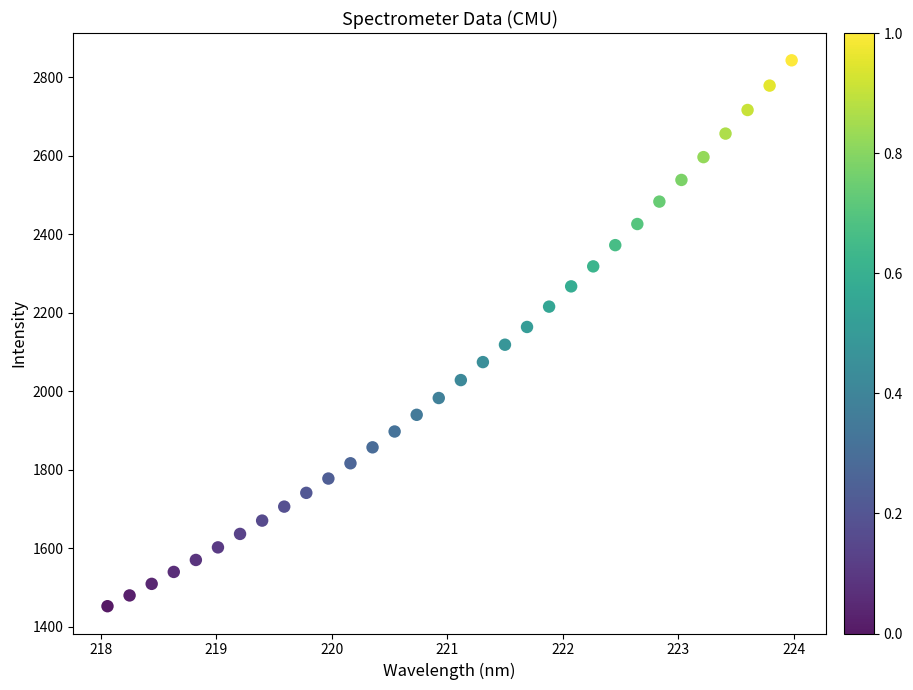

What is the range of X values (max minus min)?

5.9